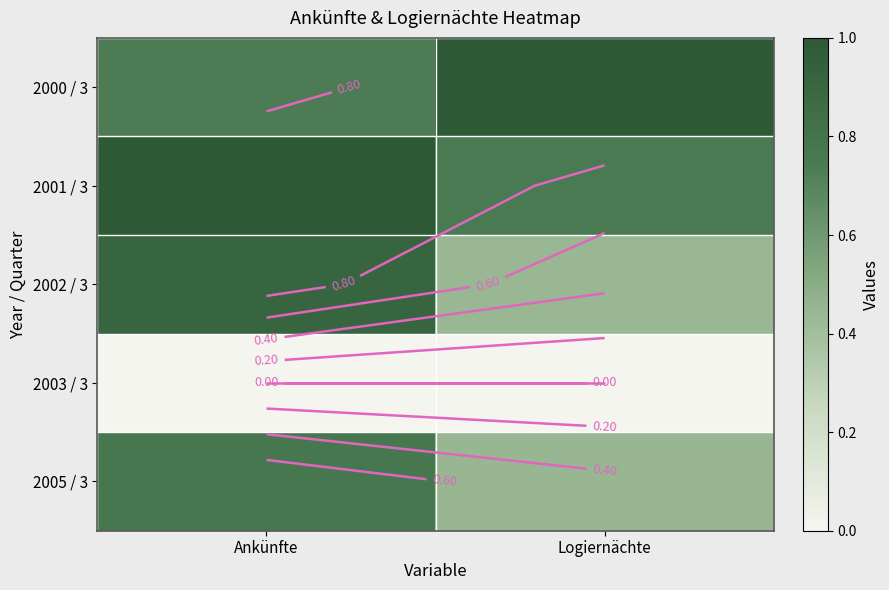

Which series has the largest total across all categories?

2001 / 3